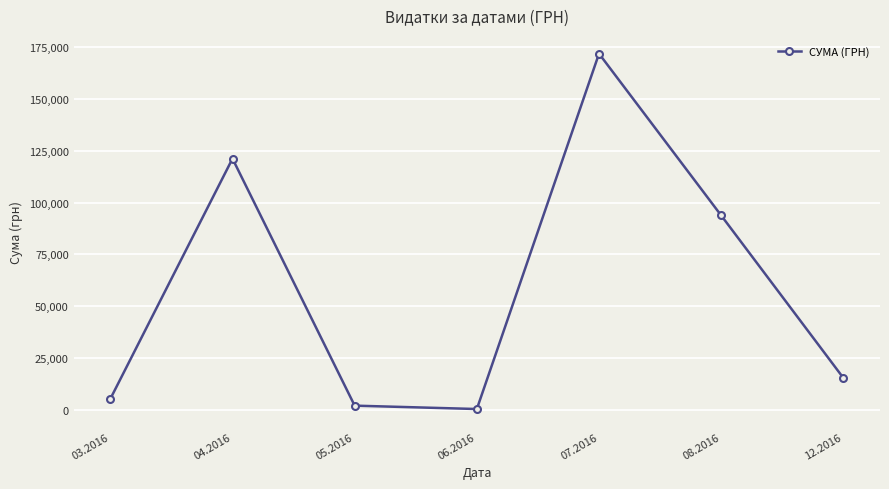

Does the chart display data point markers on the line(s)?

Yes